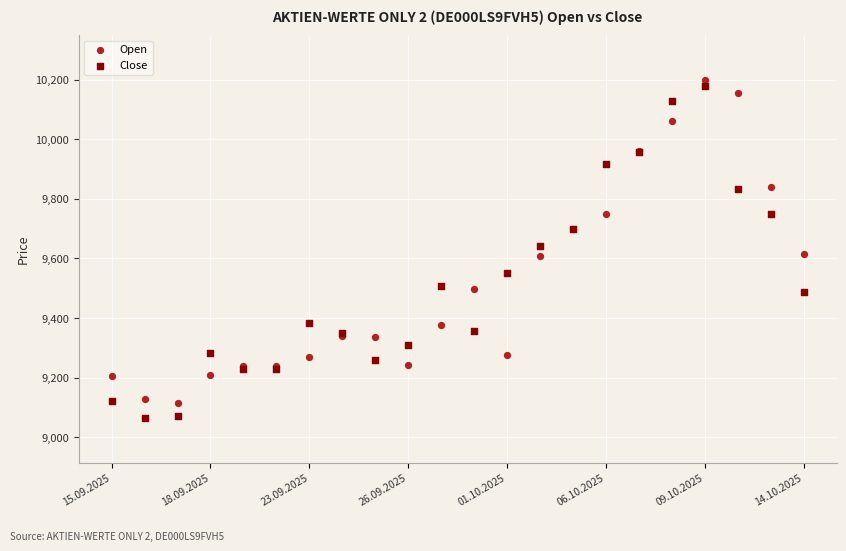

In the Open series, what Y value is closest to 9658?

9698